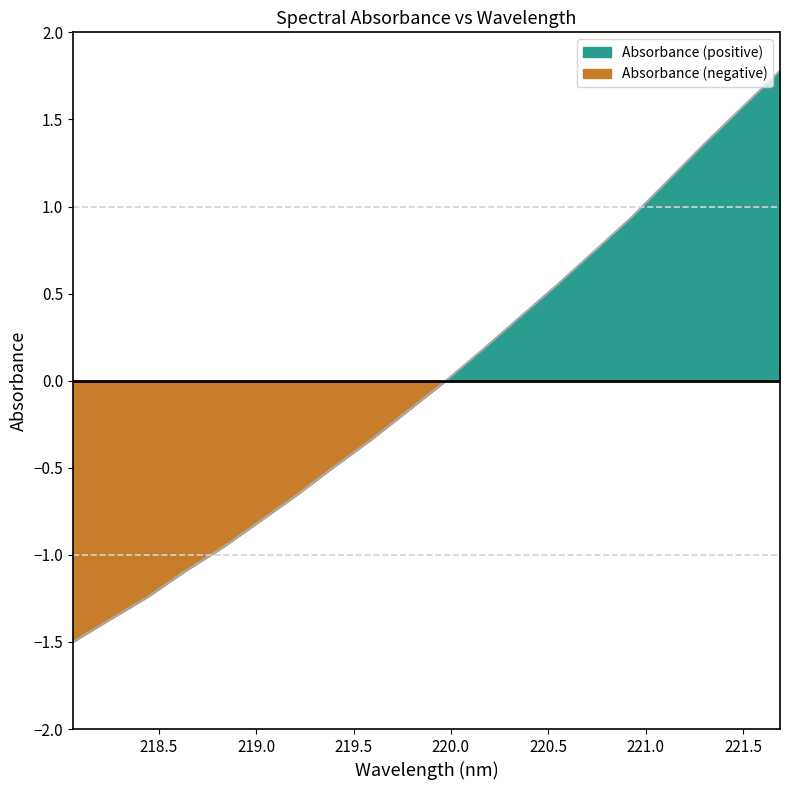

Reading left to right, what are all the values shown in this chart?

218.0596=-1.5	218.2508=-1.4	218.442=-1.2	218.6332=-1.1	218.8244=-1.0	219.0156=-0.8	219.2067=-0.7	219.3979=-0.5	219.589=-0.3	219.7801=-0.2	219.9712=-0.0	220.1623=0.2	220.3533=0.4	220.5444=0.5	220.7354=0.7	220.9264=0.9	221.1174=1.2	221.3083=1.4	221.4993=1.6	221.6902=1.8